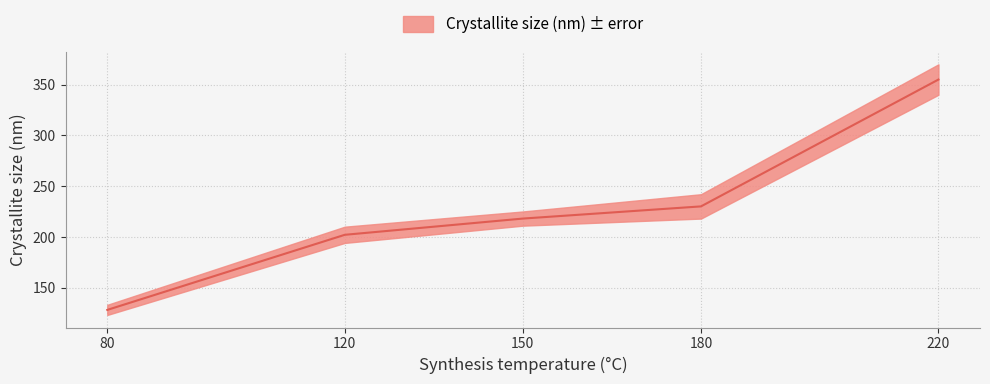

True or false: the data shows 93 at 120.

False